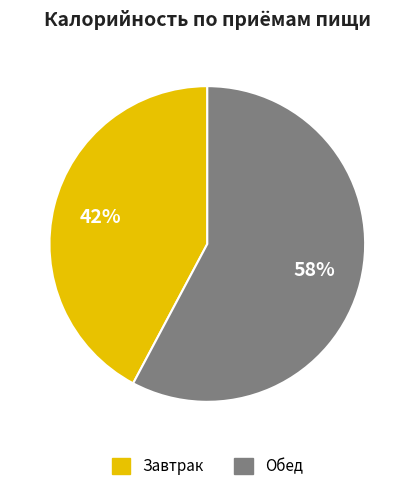

To the nearest percent, what percentage of the pie is Завтрак?

42%